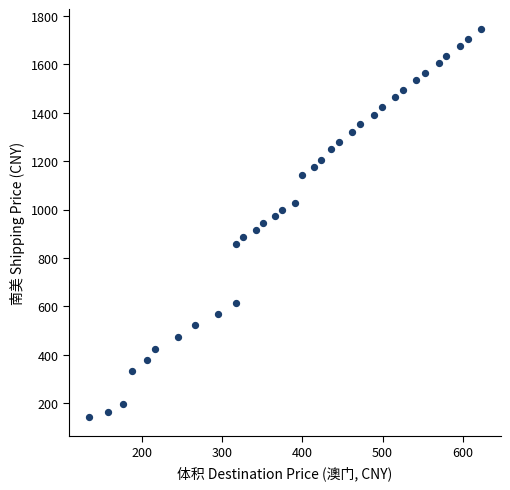

What is the range of X values (max minus min)?

490.7